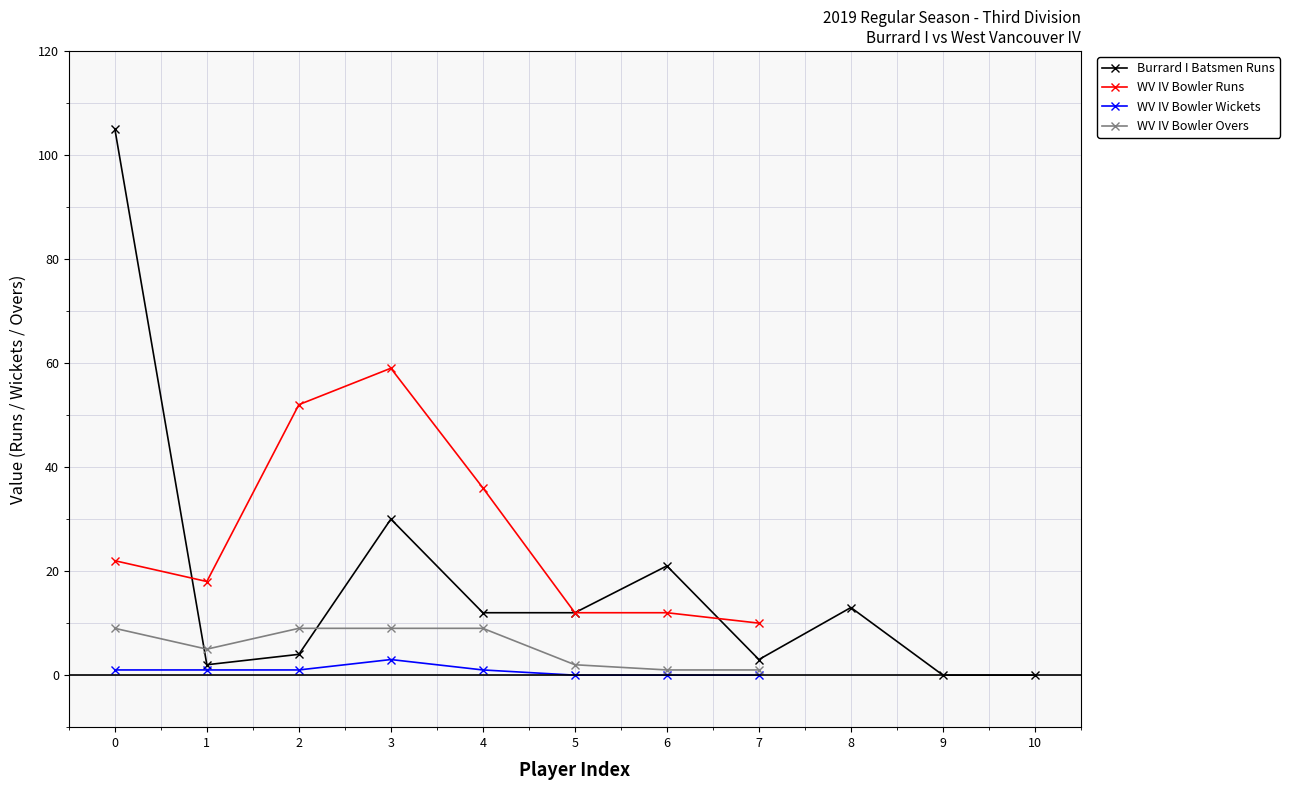

What is the sum of all Burrard I Batsmen Runs values?

202